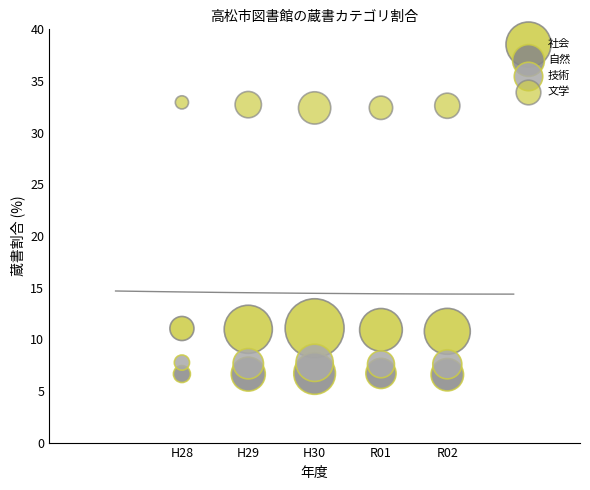

How many points are shown in the scatter plot?

20